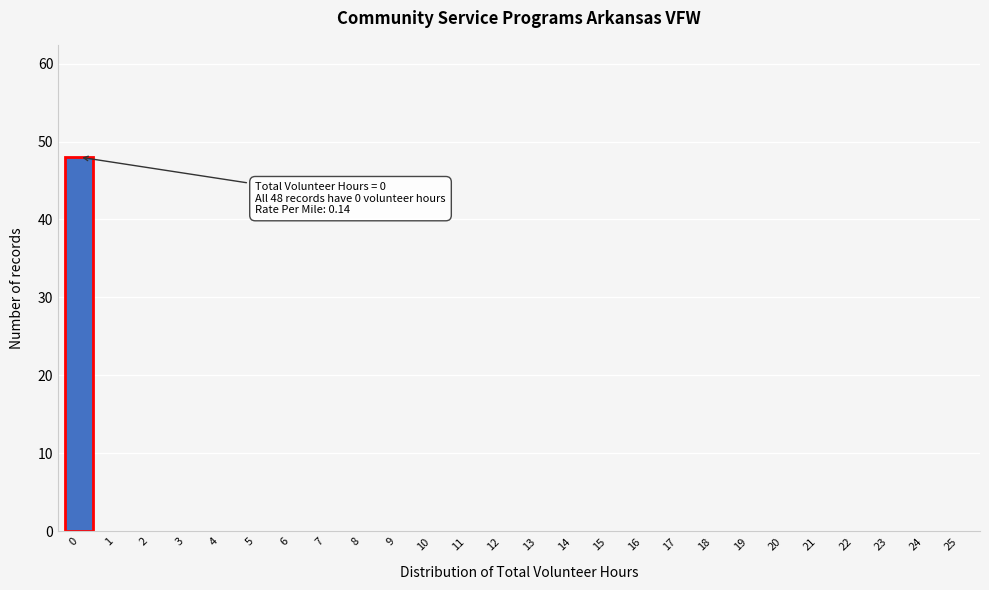

Reading left to right, transcribe all the data shown in this chart.

0=48	1=0	2=0	3=0	4=0	5=0	6=0	7=0	8=0	9=0	10=0	11=0	12=0	13=0	14=0	15=0	16=0	17=0	18=0	19=0	20=0	21=0	22=0	23=0	24=0	25=0